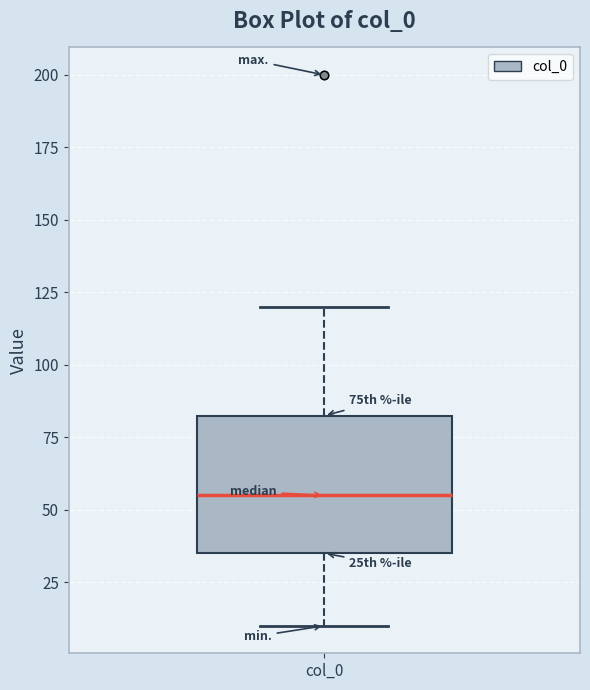

Transcribe this box plot: give where the median line is, the range the box spans, and where the two whiskers end, as read against the y-axis. The values are not printed on the chart, so give them approximately, as read against the axis.

median 55, box 35 to 85, whiskers 10 to 120